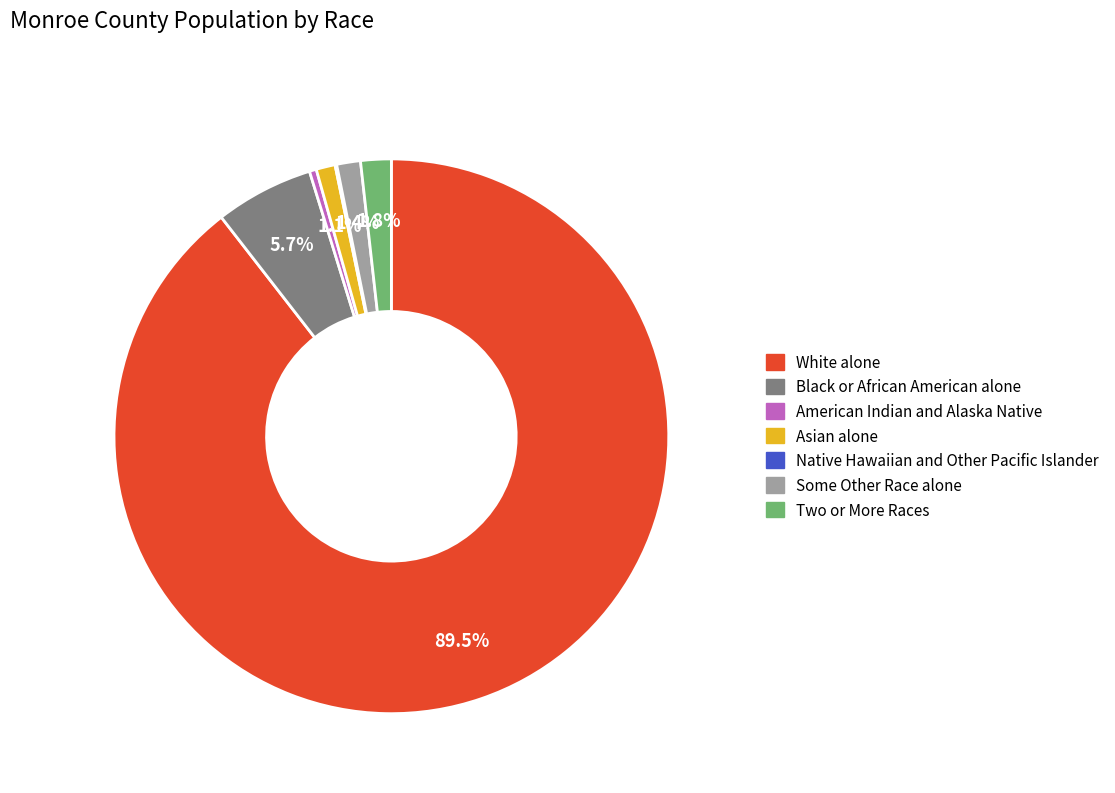

Which has a higher value, American Indian and Alaska Native or Two or More Races?

Two or More Races